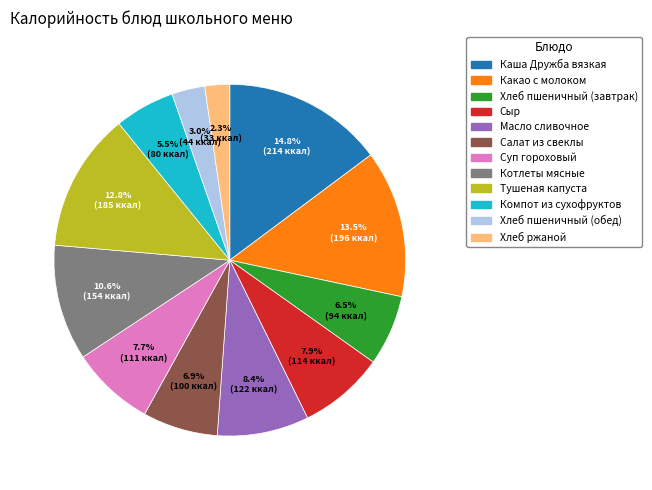

What is the smallest slice in the pie chart?

Хлеб ржаной